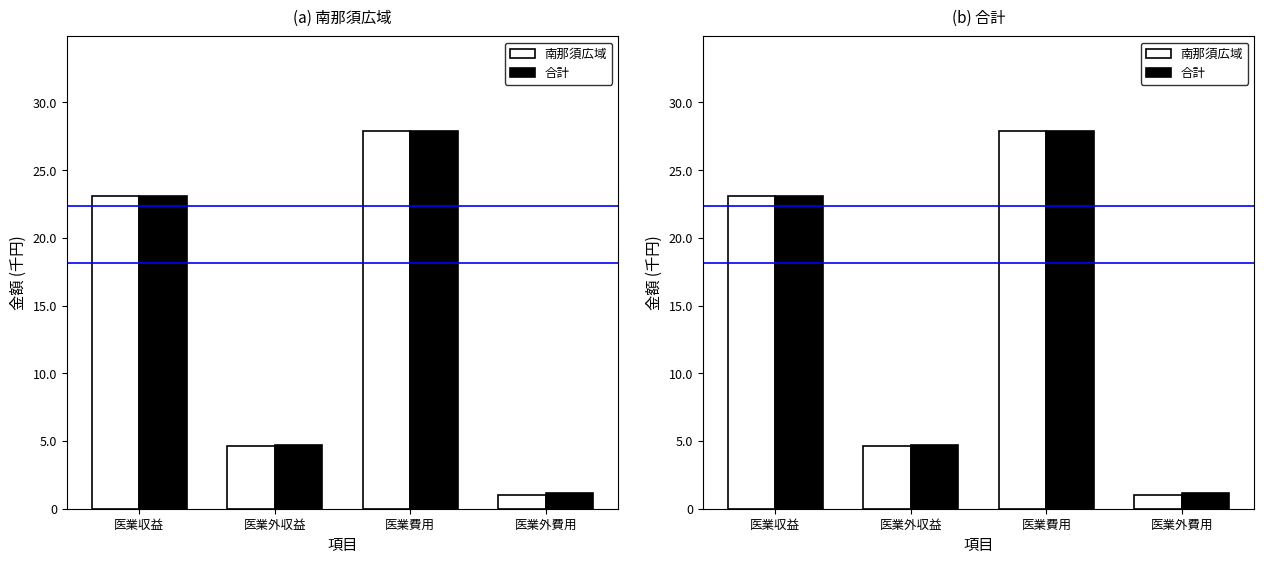

Between 医業費用 and 医業外費用, which is larger?

医業費用